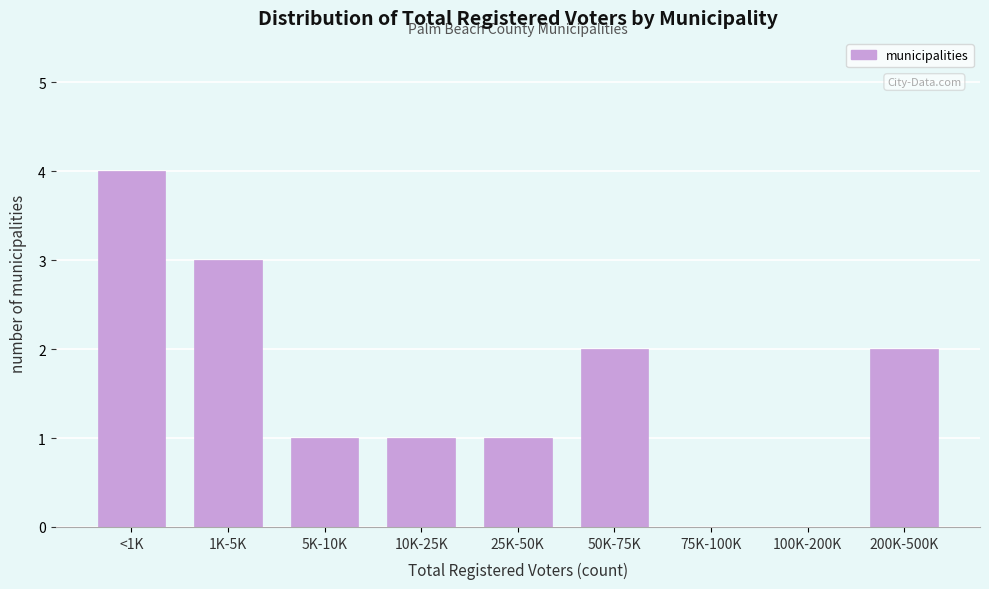

Reading left to right, what are all the values shown in this chart?

<1K=4	1K-5K=3	5K-10K=1	10K-25K=1	25K-50K=1	50K-75K=2	75K-100K=0	100K-200K=0	200K-500K=2